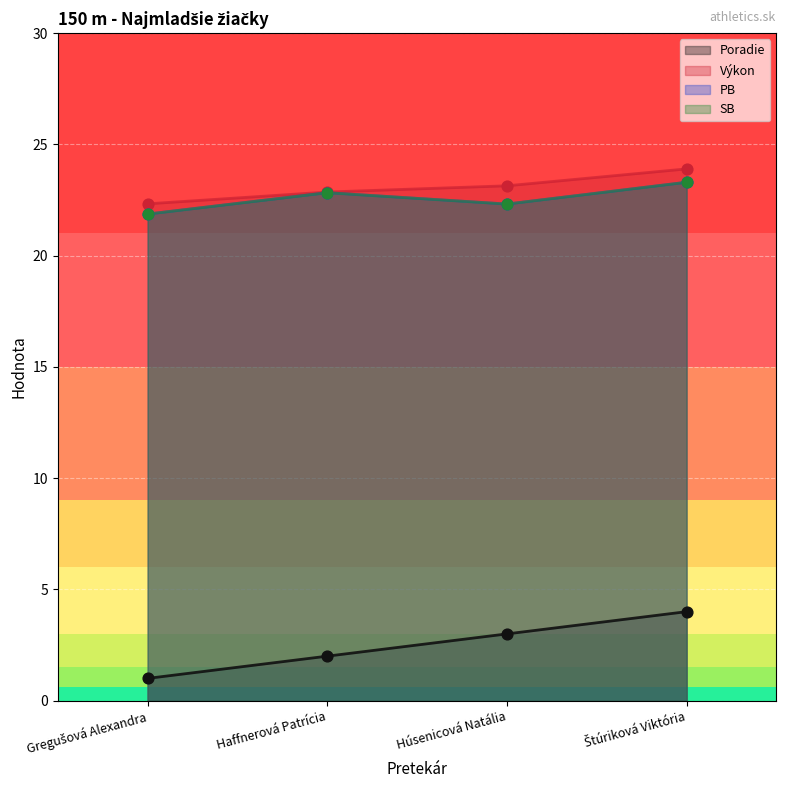

Which series has the largest total across all categories?

Výkon